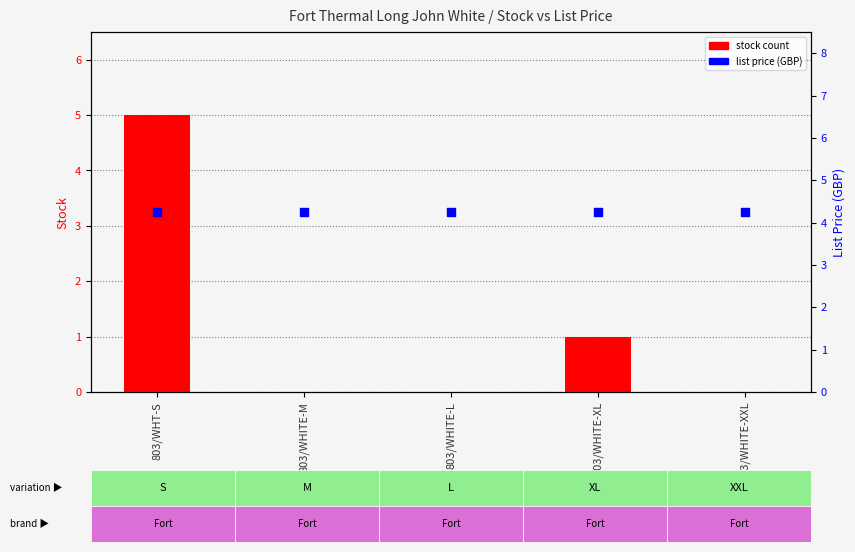

At how many categories does at least one series exceed 0?

5